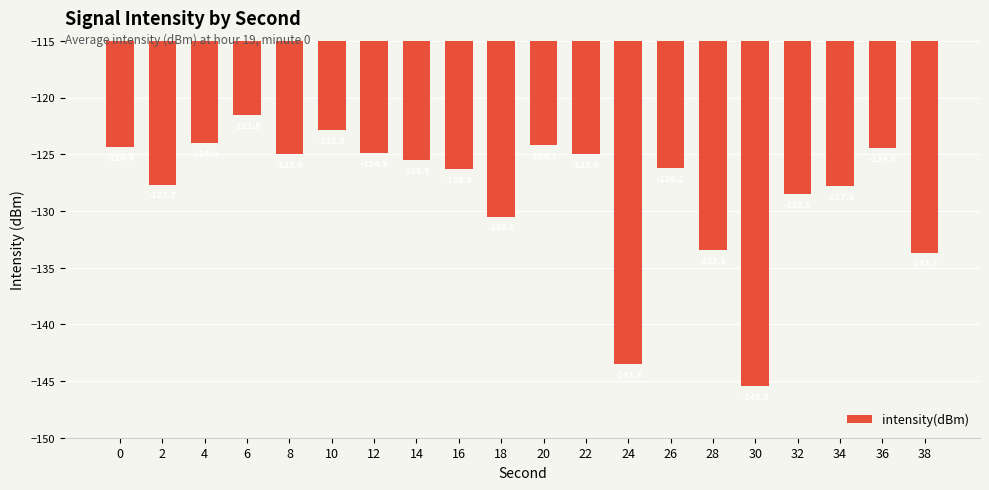

How many series are shown in this chart?

1